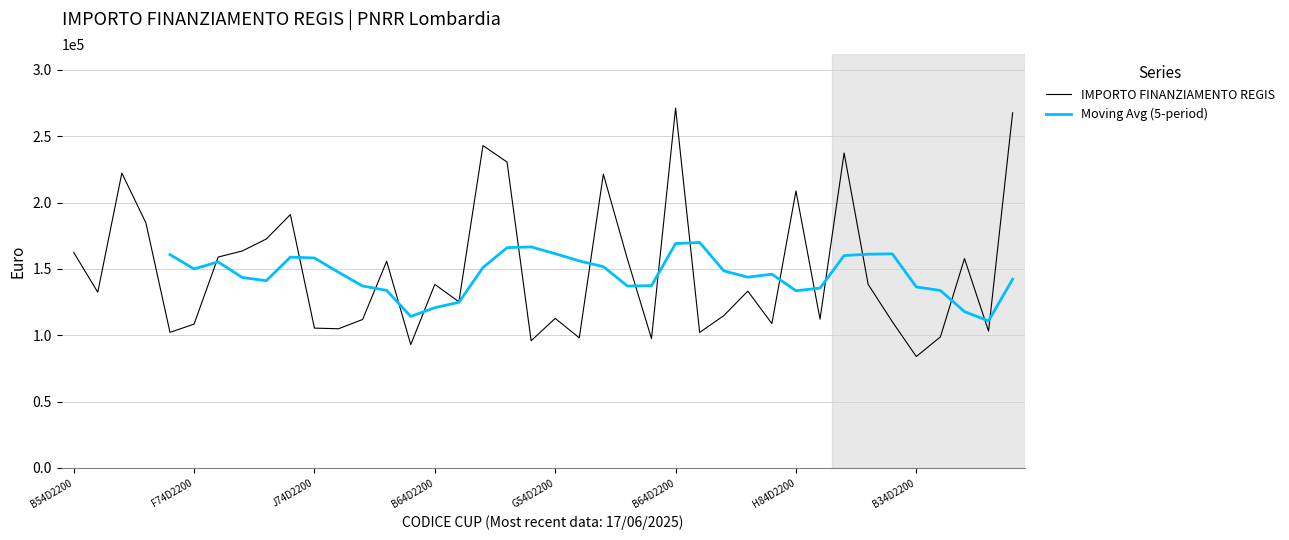

What is the sum of the values at B84D22006130006 and J74D22003700006?

400680.0